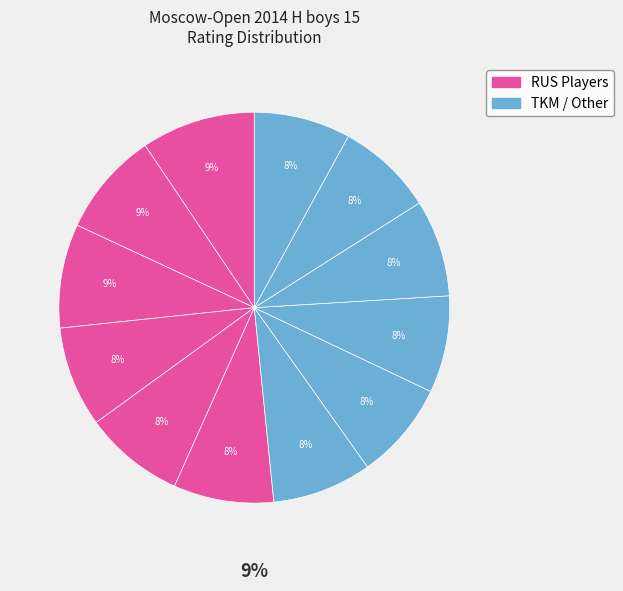

How much of the chart is everything except Pyatakov Nikita?

92.0%